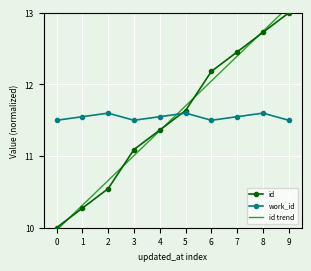

Where does the id series first go above 11?

3